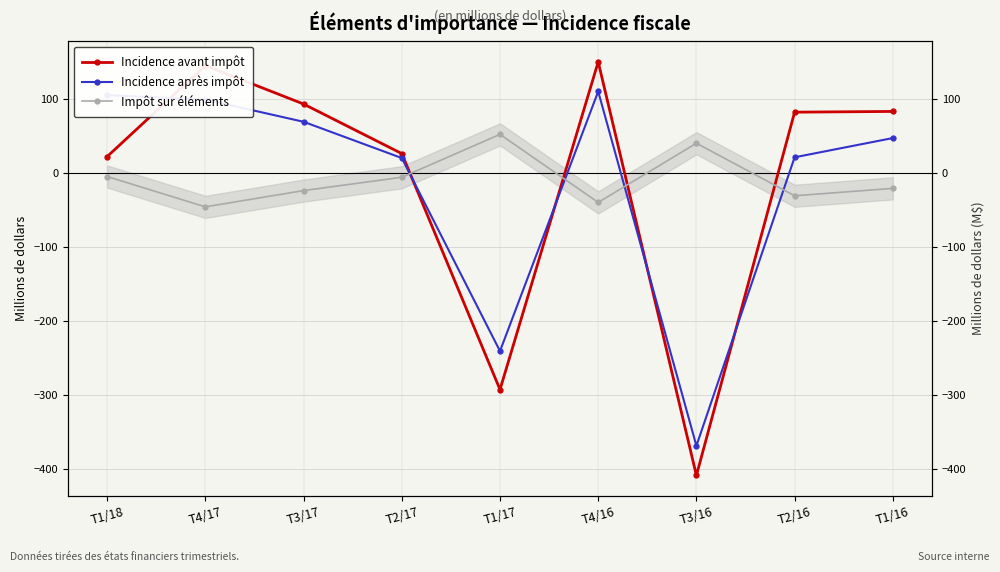

Rank the categories by Incidence avant impôt value from highest to lowest.

T4/16, T4/17, T3/17, T1/16, T2/16, T2/17, T1/18, T1/17, T3/16